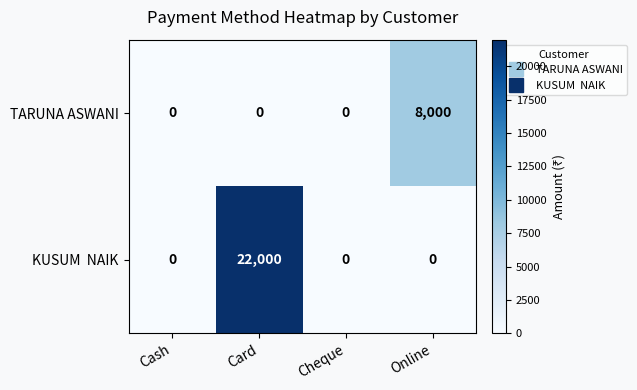

What is the total value across all series at Card?

22000